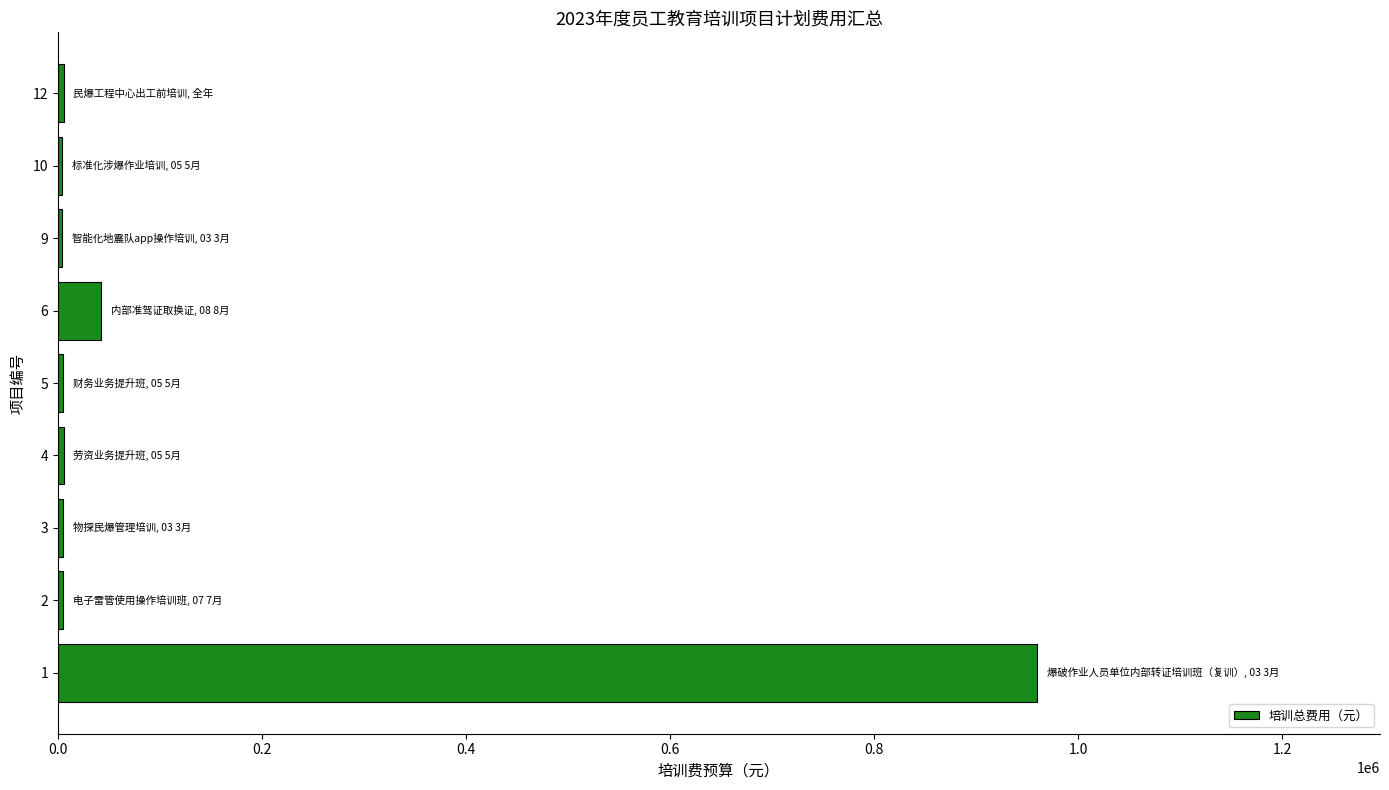

What is the difference between the maximum and minimum values?

956000